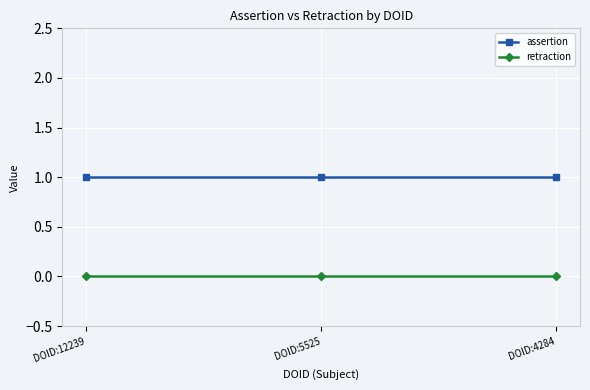

Is the value of assertion at DOID:5525 greater than the value of retraction at DOID:4284?

Yes